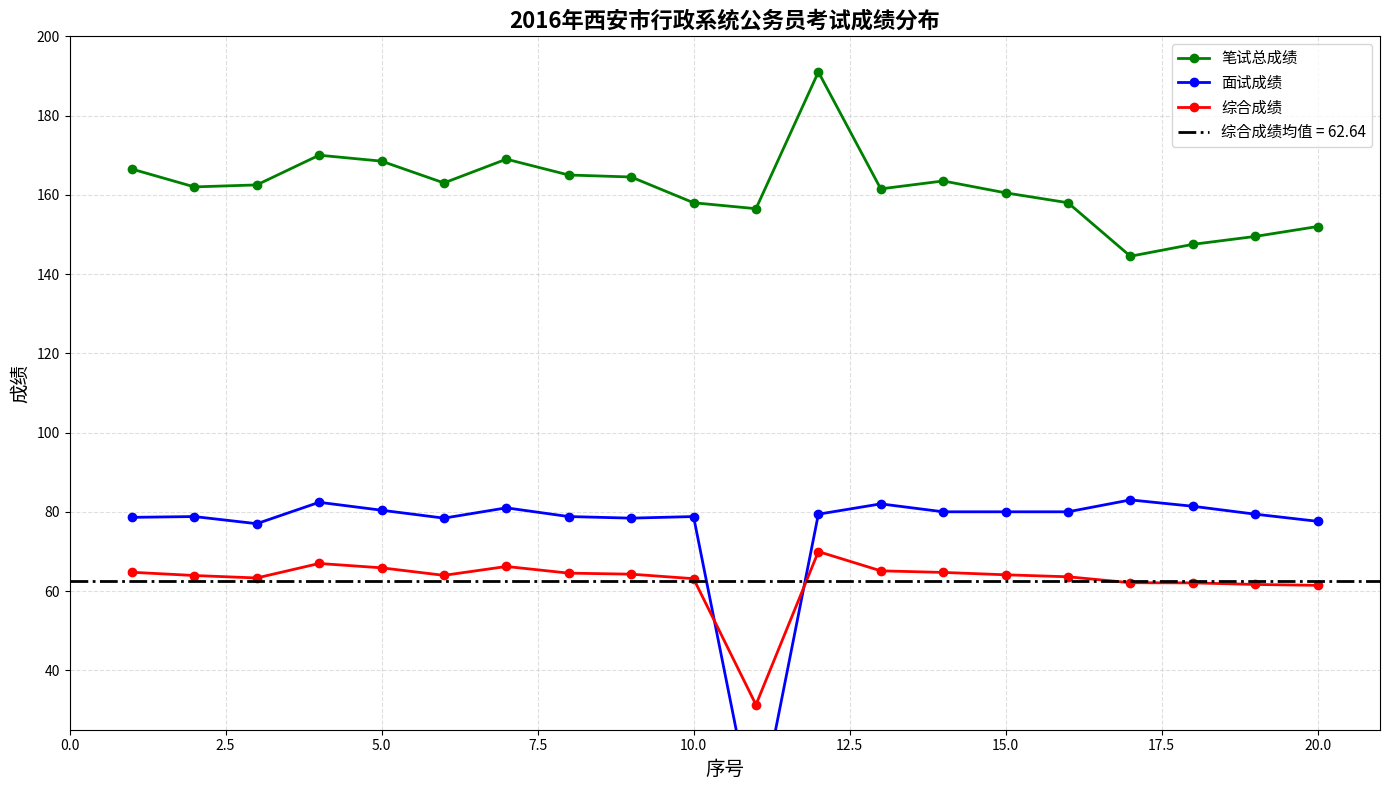

What are all the series names shown in the legend?

笔试总成绩, 面试成绩, 综合成绩